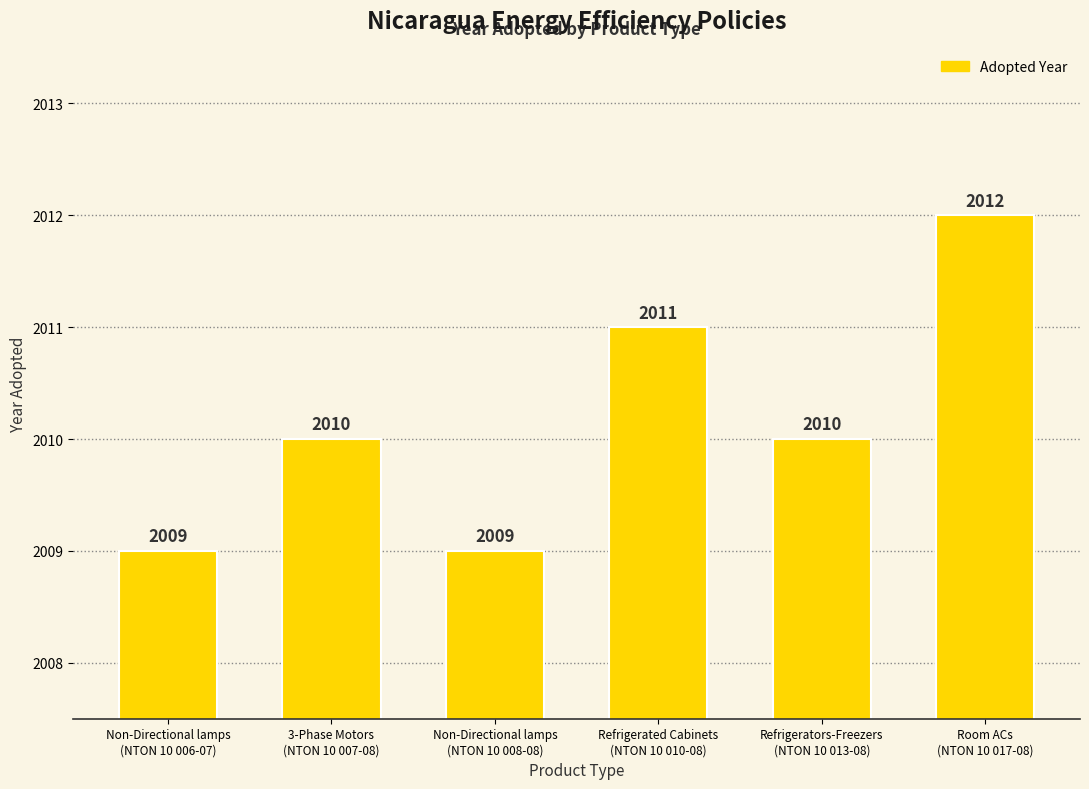

Count the number of data series in this chart.

1